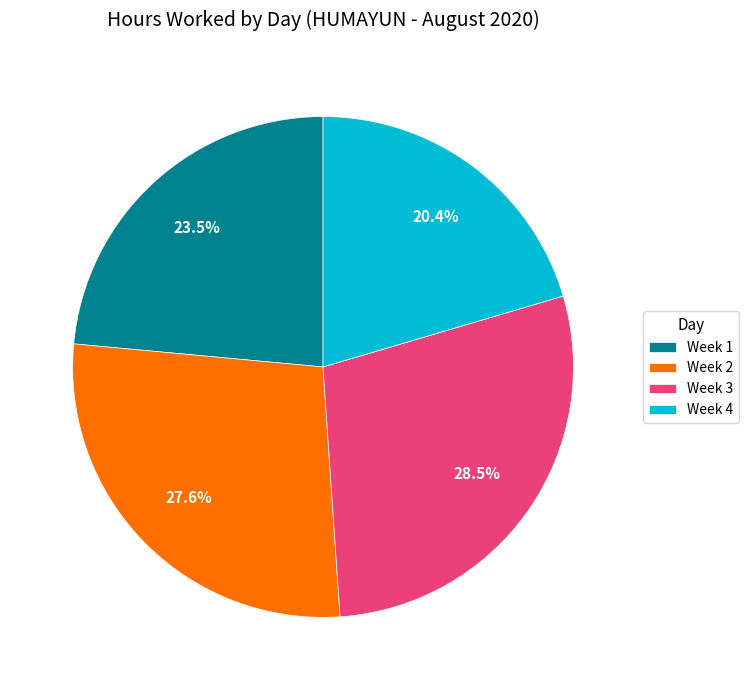

Is there any slice that represents more than half of the pie?

No